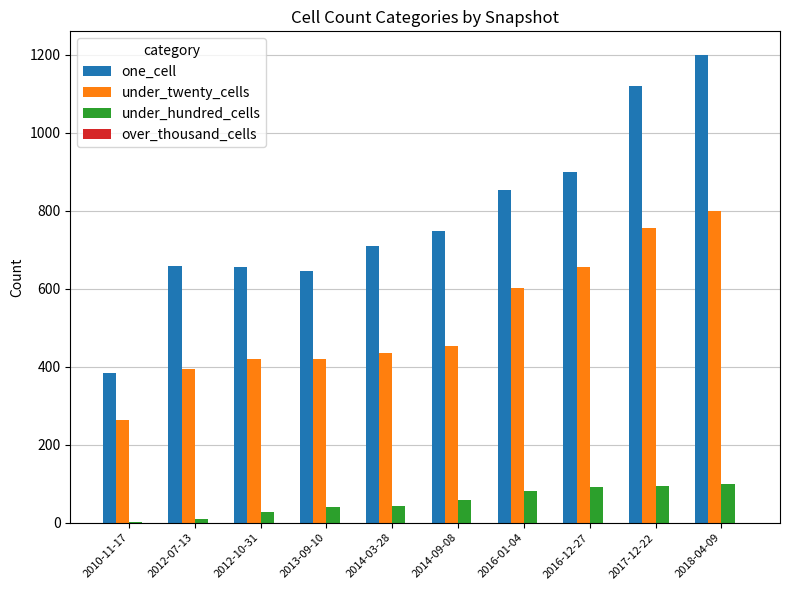

Which series has the largest total across all categories?

one_cell